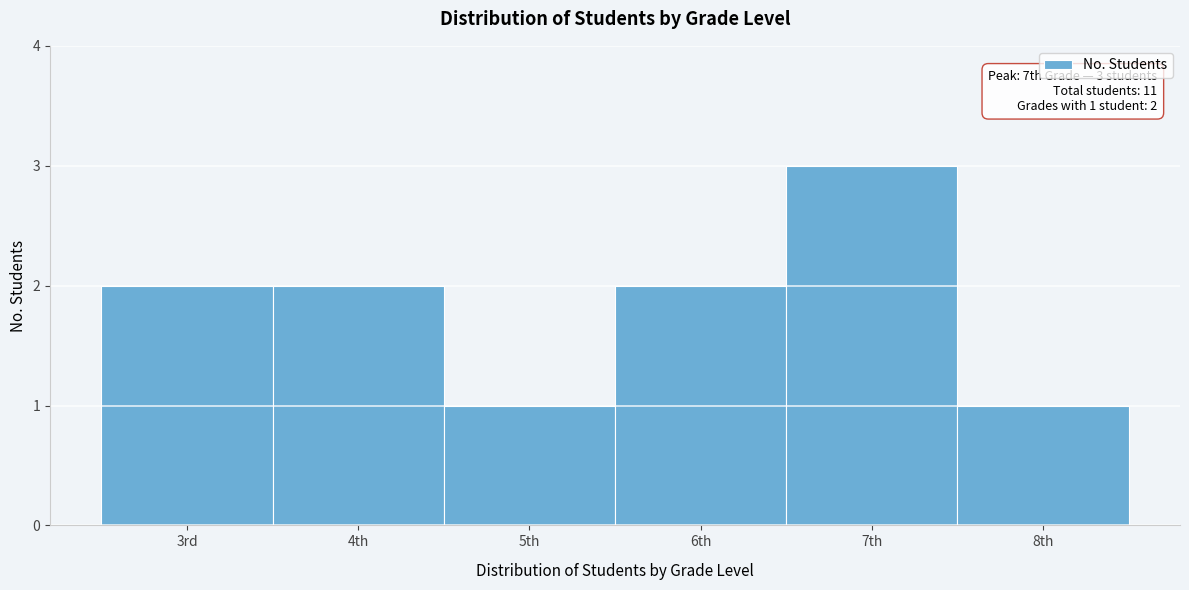

Reading left to right, extract all data points from this chart.

3rd=2	4th=2	5th=1	6th=2	7th=3	8th=1